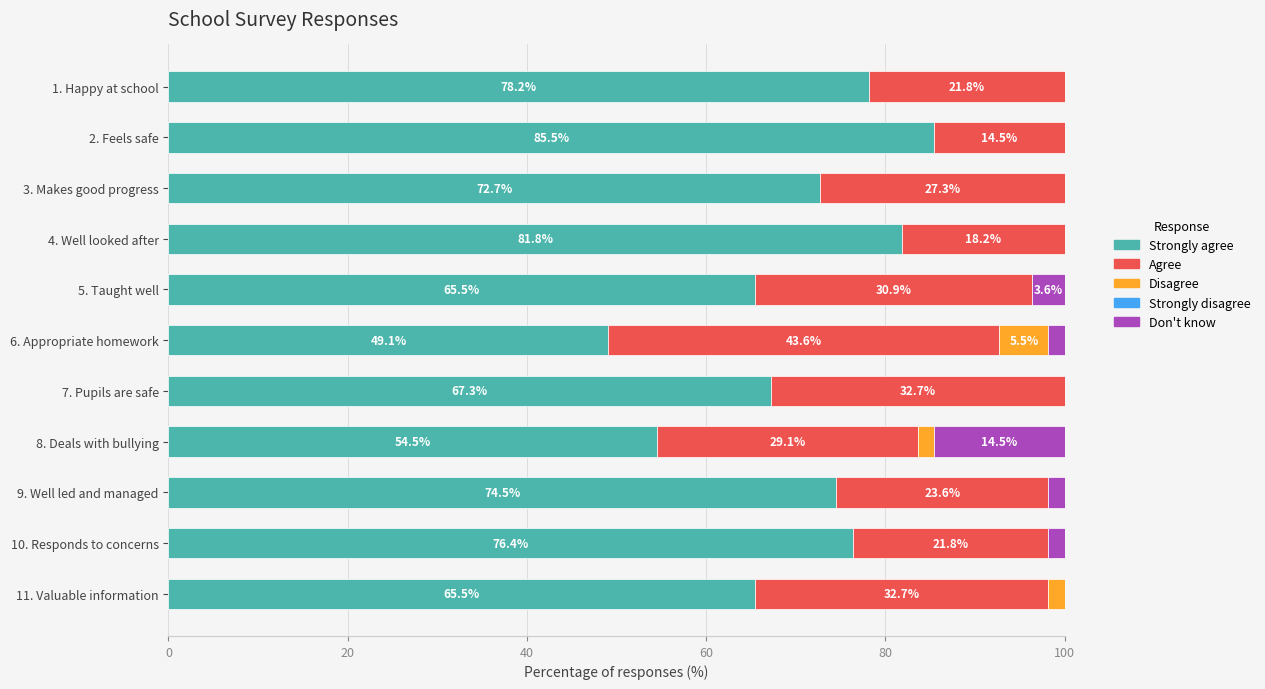

What is the total value across all series at 1. Happy at school?

100.0